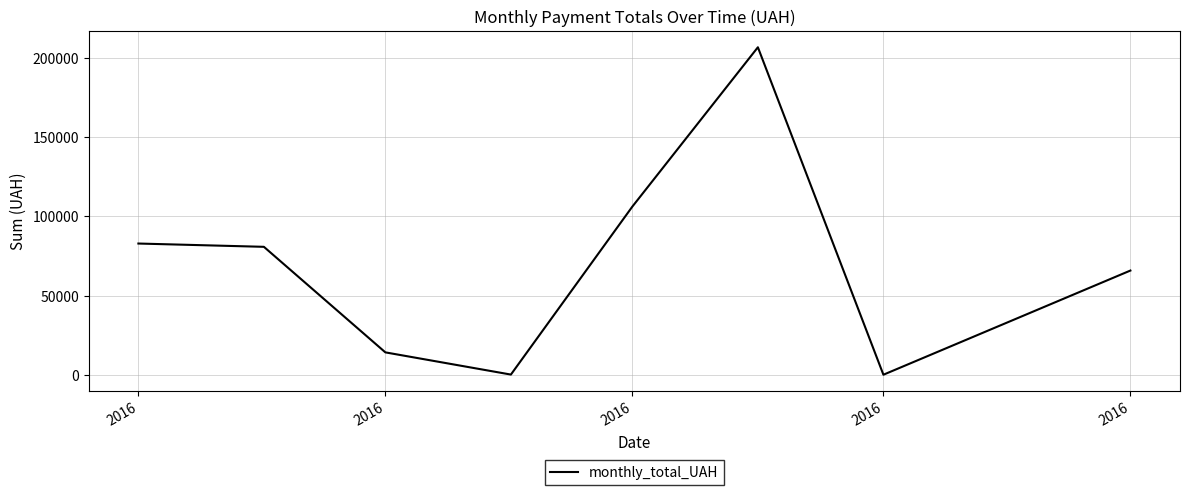

What is the sum of all values?

556602.3